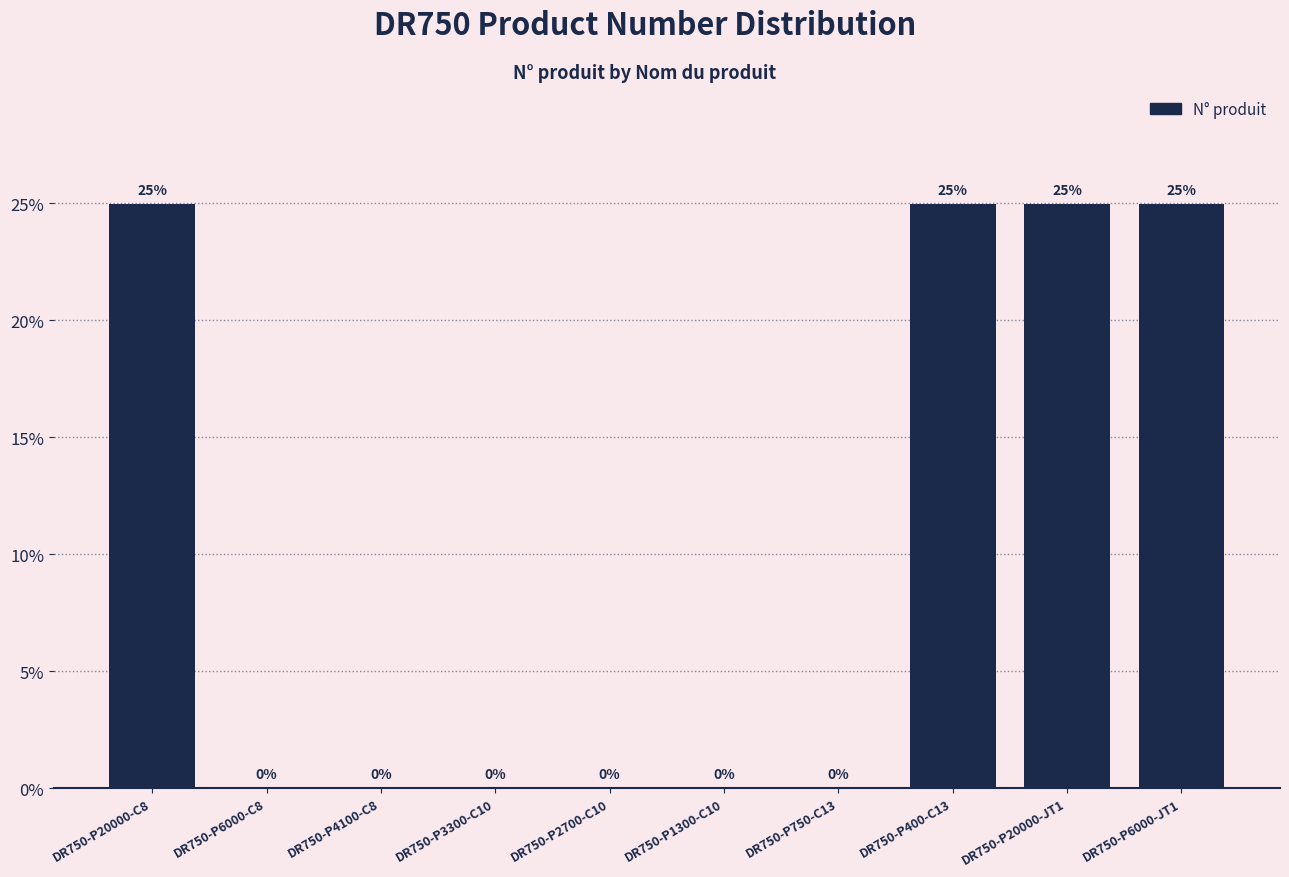

What is the maximum value shown in the chart?

25.0